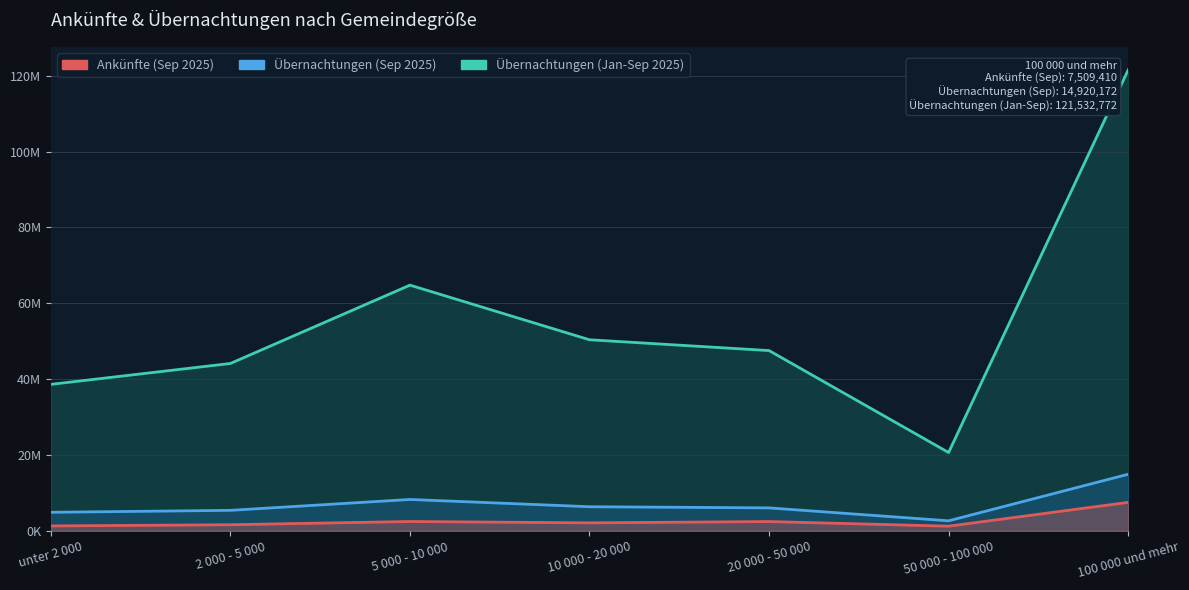

The value of Übernachtungen (Sep 2025) at 20 000 - 50 000 is 6051985. True or false?

True